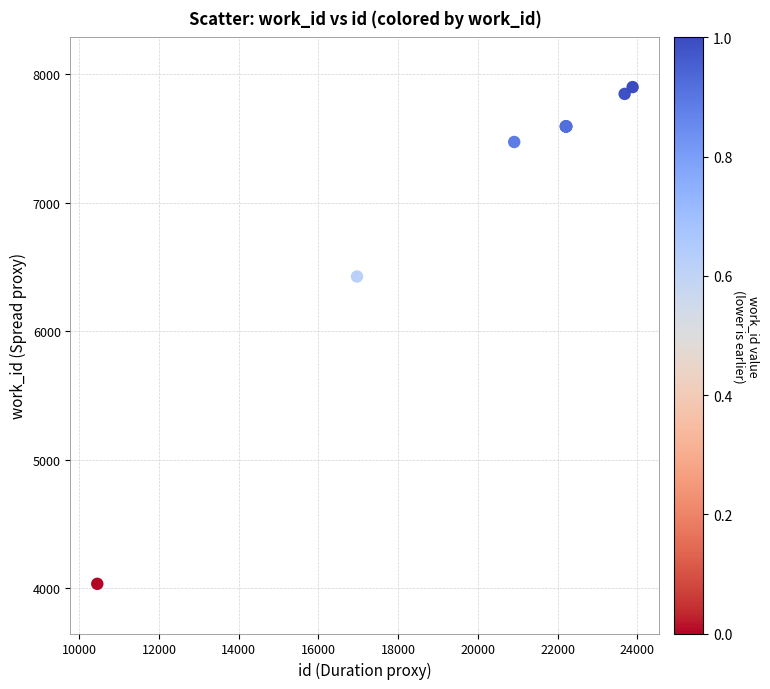

What Y value in the scatter plot is closest to 5967?

6426